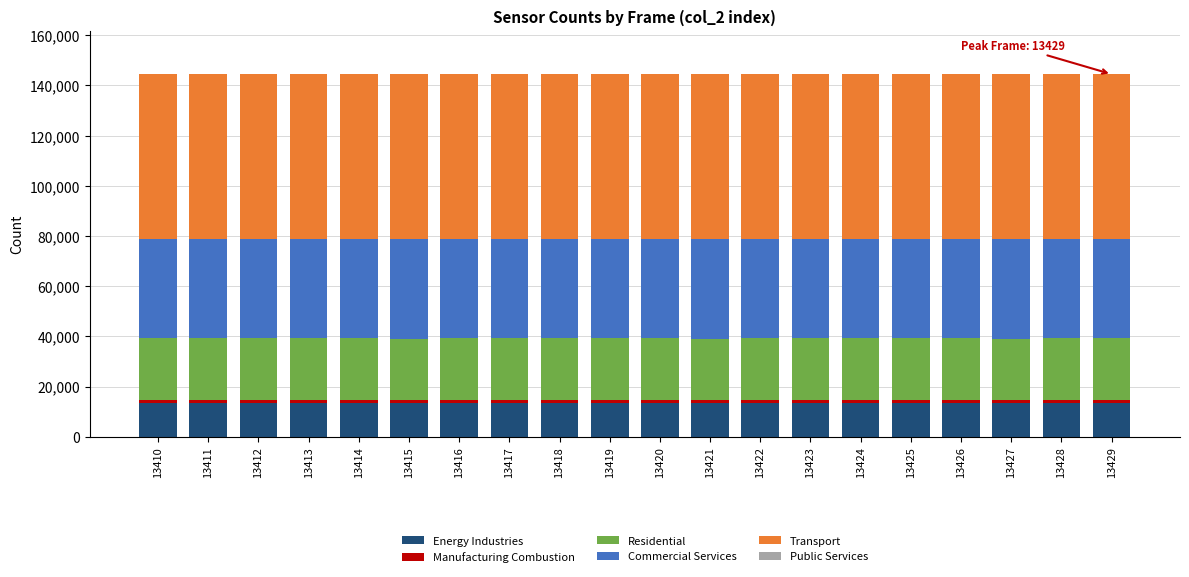

Is it true that Energy Industries equals 2778 at 13427?

False